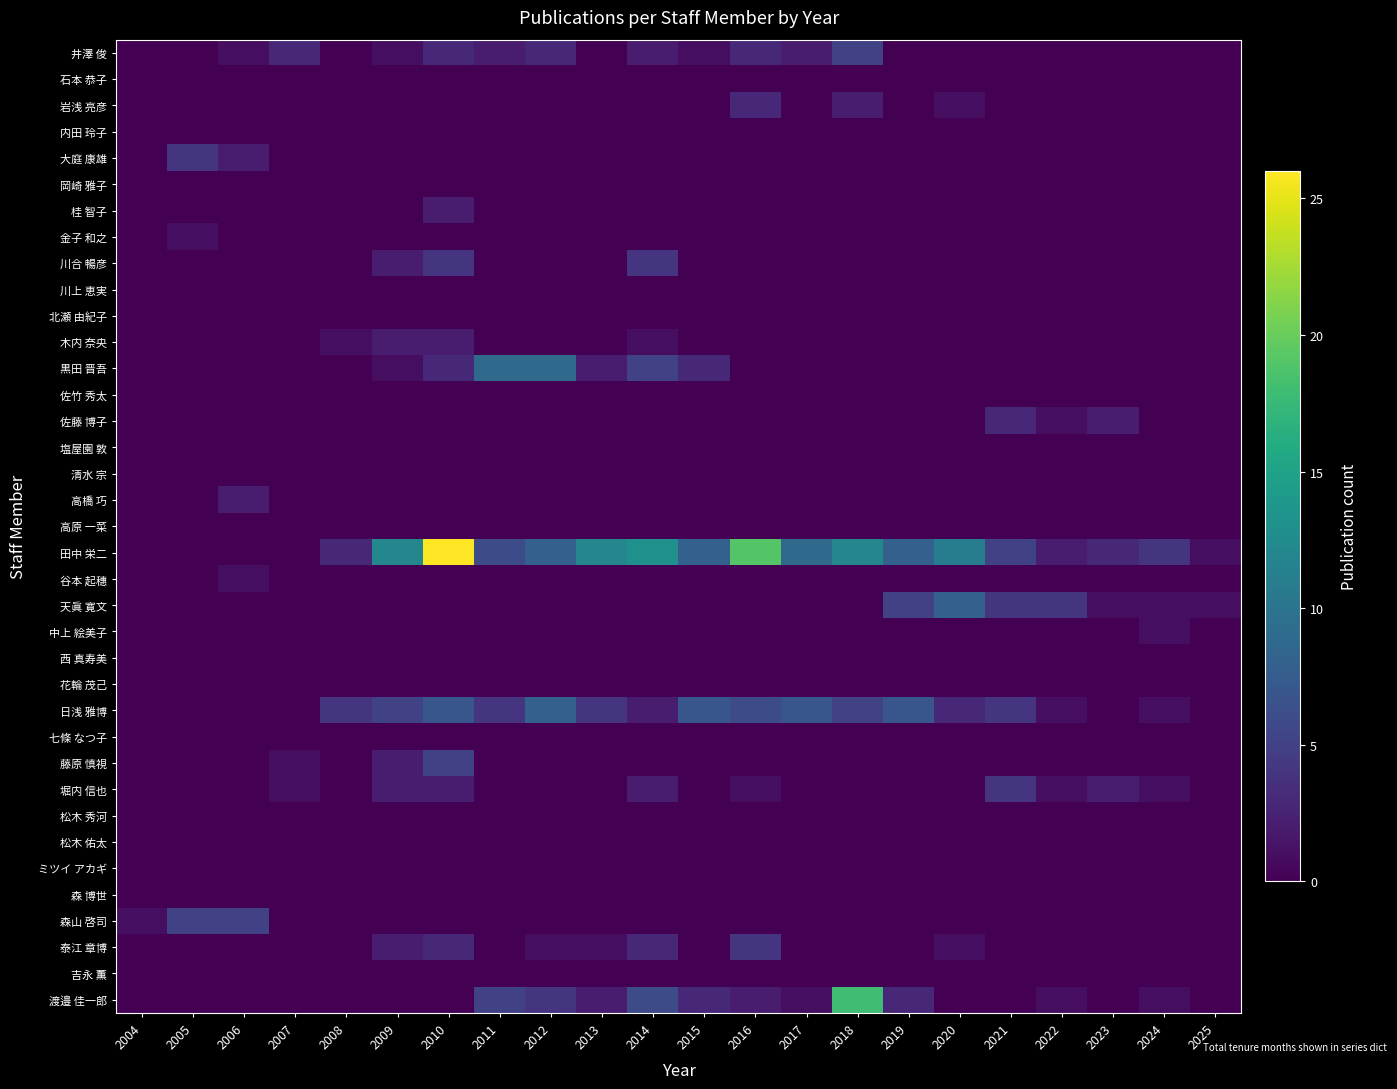

Reading right to left, list all the values displayed in this chart.

井澤 俊: 2025=0	2024=0	2023=0	2022=0	2021=0	2020=0	2019=0	2018=5	2017=2	2016=3	2015=1	2014=2	2013=0	2012=3	2011=2	2010=3	2009=1	2008=0	2007=3	2006=1	2005=0	2004=0
石本 恭子: 2025=0	2024=0	2023=0	2022=0	2021=0	2020=0	2019=0	2018=0	2017=0	2016=0	2015=0	2014=0	2013=0	2012=0	2011=0	2010=0	2009=0	2008=0	2007=0	2006=0	2005=0	2004=0
岩浅 亮彦: 2025=0	2024=0	2023=0	2022=0	2021=0	2020=1	2019=0	2018=2	2017=0	2016=3	2015=0	2014=0	2013=0	2012=0	2011=0	2010=0	2009=0	2008=0	2007=0	2006=0	2005=0	2004=0
内田 玲子: 2025=0	2024=0	2023=0	2022=0	2021=0	2020=0	2019=0	2018=0	2017=0	2016=0	2015=0	2014=0	2013=0	2012=0	2011=0	2010=0	2009=0	2008=0	2007=0	2006=0	2005=0	2004=0
大庭 康雄: 2025=0	2024=0	2023=0	2022=0	2021=0	2020=0	2019=0	2018=0	2017=0	2016=0	2015=0	2014=0	2013=0	2012=0	2011=0	2010=0	2009=0	2008=0	2007=0	2006=2	2005=4	2004=0
岡崎 雅子: 2025=0	2024=0	2023=0	2022=0	2021=0	2020=0	2019=0	2018=0	2017=0	2016=0	2015=0	2014=0	2013=0	2012=0	2011=0	2010=0	2009=0	2008=0	2007=0	2006=0	2005=0	2004=0
桂 智子: 2025=0	2024=0	2023=0	2022=0	2021=0	2020=0	2019=0	2018=0	2017=0	2016=0	2015=0	2014=0	2013=0	2012=0	2011=0	2010=2	2009=0	2008=0	2007=0	2006=0	2005=0	2004=0
金子 和之: 2025=0	2024=0	2023=0	2022=0	2021=0	2020=0	2019=0	2018=0	2017=0	2016=0	2015=0	2014=0	2013=0	2012=0	2011=0	2010=0	2009=0	2008=0	2007=0	2006=0	2005=1	2004=0
川合 暢彦: 2025=0	2024=0	2023=0	2022=0	2021=0	2020=0	2019=0	2018=0	2017=0	2016=0	2015=0	2014=4	2013=0	2012=0	2011=0	2010=4	2009=2	2008=0	2007=0	2006=0	2005=0	2004=0
川上 恵実: 2025=0	2024=0	2023=0	2022=0	2021=0	2020=0	2019=0	2018=0	2017=0	2016=0	2015=0	2014=0	2013=0	2012=0	2011=0	2010=0	2009=0	2008=0	2007=0	2006=0	2005=0	2004=0
北瀬 由紀子: 2025=0	2024=0	2023=0	2022=0	2021=0	2020=0	2019=0	2018=0	2017=0	2016=0	2015=0	2014=0	2013=0	2012=0	2011=0	2010=0	2009=0	2008=0	2007=0	2006=0	2005=0	2004=0
木内 奈央: 2025=0	2024=0	2023=0	2022=0	2021=0	2020=0	2019=0	2018=0	2017=0	2016=0	2015=0	2014=1	2013=0	2012=0	2011=0	2010=2	2009=2	2008=1	2007=0	2006=0	2005=0	2004=0
黒田 晋吾: 2025=0	2024=0	2023=0	2022=0	2021=0	2020=0	2019=0	2018=0	2017=0	2016=0	2015=3	2014=5	2013=2	2012=9	2011=9	2010=3	2009=1	2008=0	2007=0	2006=0	2005=0	2004=0
佐竹 秀太: 2025=0	2024=0	2023=0	2022=0	2021=0	2020=0	2019=0	2018=0	2017=0	2016=0	2015=0	2014=0	2013=0	2012=0	2011=0	2010=0	2009=0	2008=0	2007=0	2006=0	2005=0	2004=0
佐藤 博子: 2025=0	2024=0	2023=2	2022=1	2021=3	2020=0	2019=0	2018=0	2017=0	2016=0	2015=0	2014=0	2013=0	2012=0	2011=0	2010=0	2009=0	2008=0	2007=0	2006=0	2005=0	2004=0
塩屋園 敦: 2025=0	2024=0	2023=0	2022=0	2021=0	2020=0	2019=0	2018=0	2017=0	2016=0	2015=0	2014=0	2013=0	2012=0	2011=0	2010=0	2009=0	2008=0	2007=0	2006=0	2005=0	2004=0
清水 宗: 2025=0	2024=0	2023=0	2022=0	2021=0	2020=0	2019=0	2018=0	2017=0	2016=0	2015=0	2014=0	2013=0	2012=0	2011=0	2010=0	2009=0	2008=0	2007=0	2006=0	2005=0	2004=0
高橋 巧: 2025=0	2024=0	2023=0	2022=0	2021=0	2020=0	2019=0	2018=0	2017=0	2016=0	2015=0	2014=0	2013=0	2012=0	2011=0	2010=0	2009=0	2008=0	2007=0	2006=2	2005=0	2004=0
高原 一菜: 2025=0	2024=0	2023=0	2022=0	2021=0	2020=0	2019=0	2018=0	2017=0	2016=0	2015=0	2014=0	2013=0	2012=0	2011=0	2010=0	2009=0	2008=0	2007=0	2006=0	2005=0	2004=0
田中 栄二: 2025=1	2024=4	2023=3	2022=2	2021=5	2020=11	2019=8	2018=12	2017=9	2016=19	2015=8	2014=13	2013=12	2012=8	2011=6	2010=26	2009=12	2008=3	2007=0	2006=0	2005=0	2004=0
谷本 起穗: 2025=0	2024=0	2023=0	2022=0	2021=0	2020=0	2019=0	2018=0	2017=0	2016=0	2015=0	2014=0	2013=0	2012=0	2011=0	2010=0	2009=0	2008=0	2007=0	2006=1	2005=0	2004=0
天眞 寛文: 2025=1	2024=1	2023=1	2022=4	2021=4	2020=8	2019=5	2018=0	2017=0	2016=0	2015=0	2014=0	2013=0	2012=0	2011=0	2010=0	2009=0	2008=0	2007=0	2006=0	2005=0	2004=0
中上 絵美子: 2025=0	2024=1	2023=0	2022=0	2021=0	2020=0	2019=0	2018=0	2017=0	2016=0	2015=0	2014=0	2013=0	2012=0	2011=0	2010=0	2009=0	2008=0	2007=0	2006=0	2005=0	2004=0
西 真寿美: 2025=0	2024=0	2023=0	2022=0	2021=0	2020=0	2019=0	2018=0	2017=0	2016=0	2015=0	2014=0	2013=0	2012=0	2011=0	2010=0	2009=0	2008=0	2007=0	2006=0	2005=0	2004=0
花輪 茂己: 2025=0	2024=0	2023=0	2022=0	2021=0	2020=0	2019=0	2018=0	2017=0	2016=0	2015=0	2014=0	2013=0	2012=0	2011=0	2010=0	2009=0	2008=0	2007=0	2006=0	2005=0	2004=0
日浅 雅博: 2025=0	2024=1	2023=0	2022=1	2021=4	2020=3	2019=7	2018=5	2017=7	2016=6	2015=7	2014=2	2013=4	2012=8	2011=4	2010=7	2009=5	2008=4	2007=0	2006=0	2005=0	2004=0
七條 なつ子: 2025=0	2024=0	2023=0	2022=0	2021=0	2020=0	2019=0	2018=0	2017=0	2016=0	2015=0	2014=0	2013=0	2012=0	2011=0	2010=0	2009=0	2008=0	2007=0	2006=0	2005=0	2004=0
藤原 慎視: 2025=0	2024=0	2023=0	2022=0	2021=0	2020=0	2019=0	2018=0	2017=0	2016=0	2015=0	2014=0	2013=0	2012=0	2011=0	2010=5	2009=2	2008=0	2007=1	2006=0	2005=0	2004=0
堀内 信也: 2025=0	2024=1	2023=2	2022=1	2021=4	2020=0	2019=0	2018=0	2017=0	2016=1	2015=0	2014=2	2013=0	2012=0	2011=0	2010=2	2009=2	2008=0	2007=1	2006=0	2005=0	2004=0
松木 秀河: 2025=0	2024=0	2023=0	2022=0	2021=0	2020=0	2019=0	2018=0	2017=0	2016=0	2015=0	2014=0	2013=0	2012=0	2011=0	2010=0	2009=0	2008=0	2007=0	2006=0	2005=0	2004=0
松木 佑太: 2025=0	2024=0	2023=0	2022=0	2021=0	2020=0	2019=0	2018=0	2017=0	2016=0	2015=0	2014=0	2013=0	2012=0	2011=0	2010=0	2009=0	2008=0	2007=0	2006=0	2005=0	2004=0
ミツイ アカギ: 2025=0	2024=0	2023=0	2022=0	2021=0	2020=0	2019=0	2018=0	2017=0	2016=0	2015=0	2014=0	2013=0	2012=0	2011=0	2010=0	2009=0	2008=0	2007=0	2006=0	2005=0	2004=0
森 博世: 2025=0	2024=0	2023=0	2022=0	2021=0	2020=0	2019=0	2018=0	2017=0	2016=0	2015=0	2014=0	2013=0	2012=0	2011=0	2010=0	2009=0	2008=0	2007=0	2006=0	2005=0	2004=0
森山 啓司: 2025=0	2024=0	2023=0	2022=0	2021=0	2020=0	2019=0	2018=0	2017=0	2016=0	2015=0	2014=0	2013=0	2012=0	2011=0	2010=0	2009=0	2008=0	2007=0	2006=5	2005=5	2004=1
泰江 章博: 2025=0	2024=0	2023=0	2022=0	2021=0	2020=1	2019=0	2018=0	2017=0	2016=4	2015=0	2014=3	2013=1	2012=1	2011=0	2010=3	2009=2	2008=0	2007=0	2006=0	2005=0	2004=0
吉永 薫: 2025=0	2024=0	2023=0	2022=0	2021=0	2020=0	2019=0	2018=0	2017=0	2016=0	2015=0	2014=0	2013=0	2012=0	2011=0	2010=0	2009=0	2008=0	2007=0	2006=0	2005=0	2004=0
渡邉 佳一郎: 2025=0	2024=1	2023=0	2022=1	2021=0	2020=0	2019=3	2018=18	2017=1	2016=2	2015=3	2014=6	2013=2	2012=4	2011=5	2010=0	2009=0	2008=0	2007=0	2006=0	2005=0	2004=0